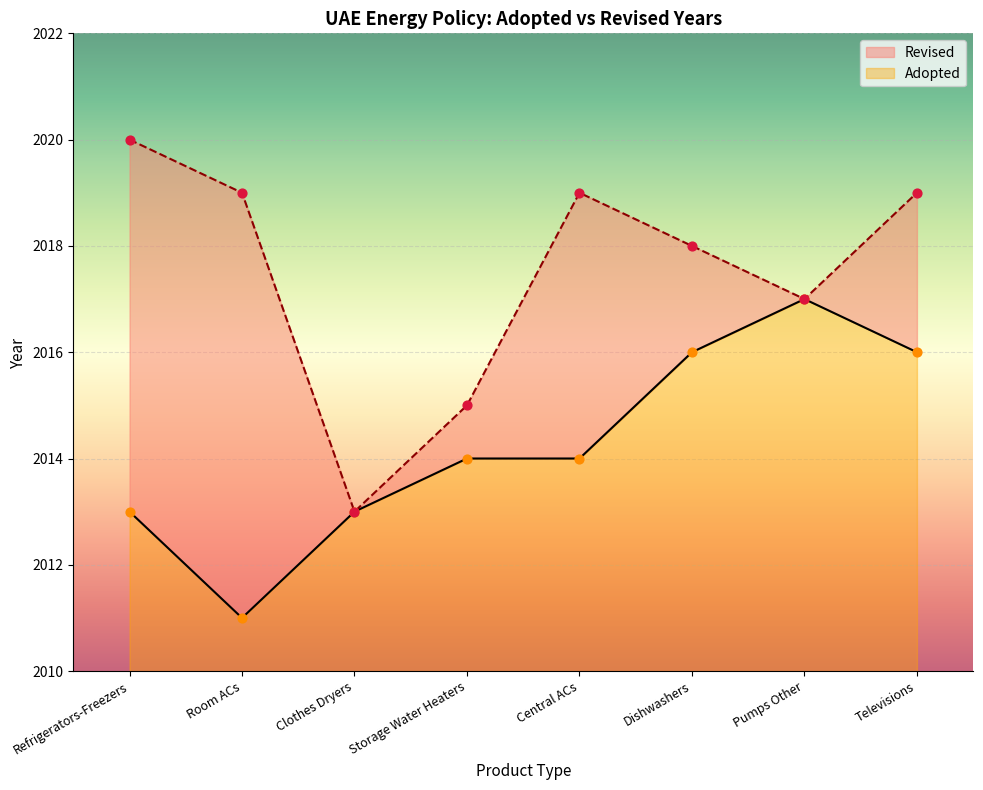

What is the ratio of the value at Room ACs to the value at Televisions?

1.0